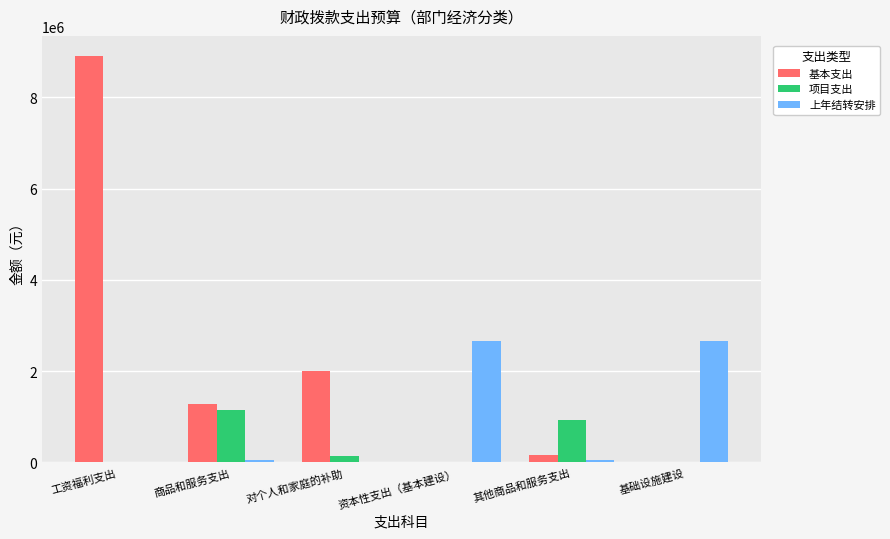

Are the bars grouped side by side (vs. stacked)?

Yes